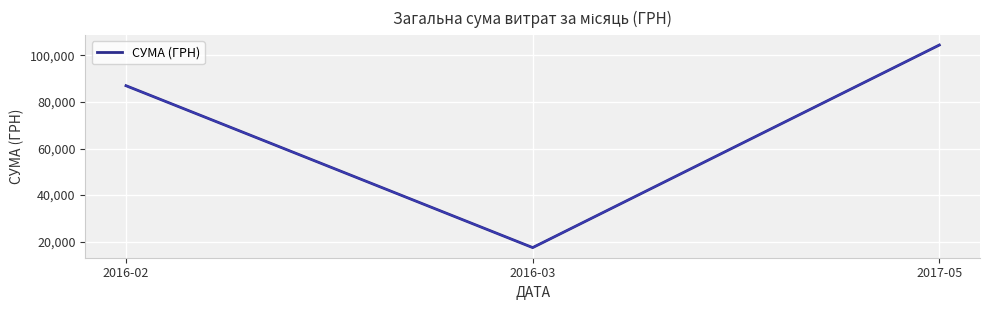

Which category has the lowest value across all series?

2016-03